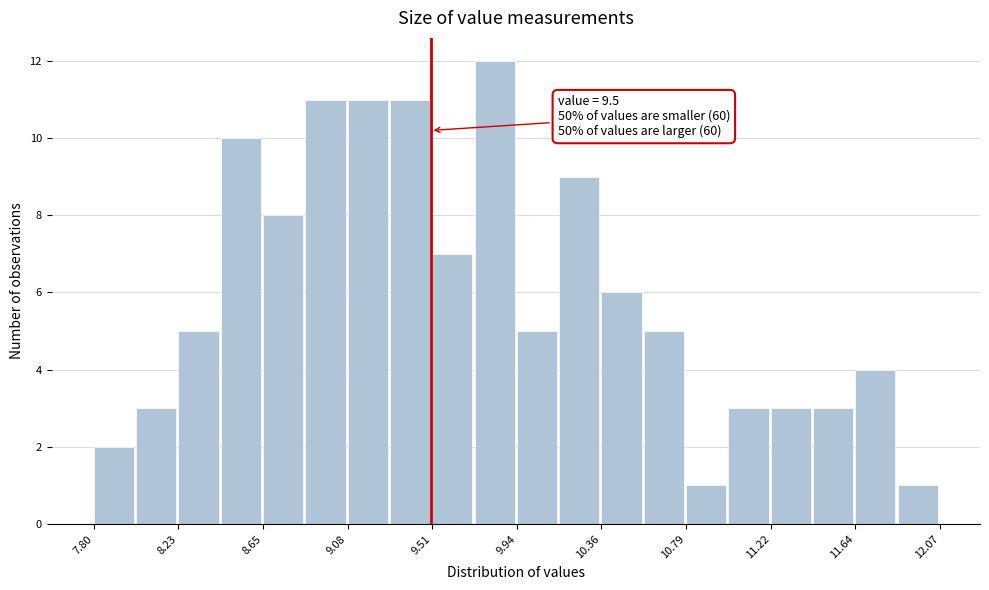

Which range on the x-axis has the tallest bar?

9.70 to 9.95